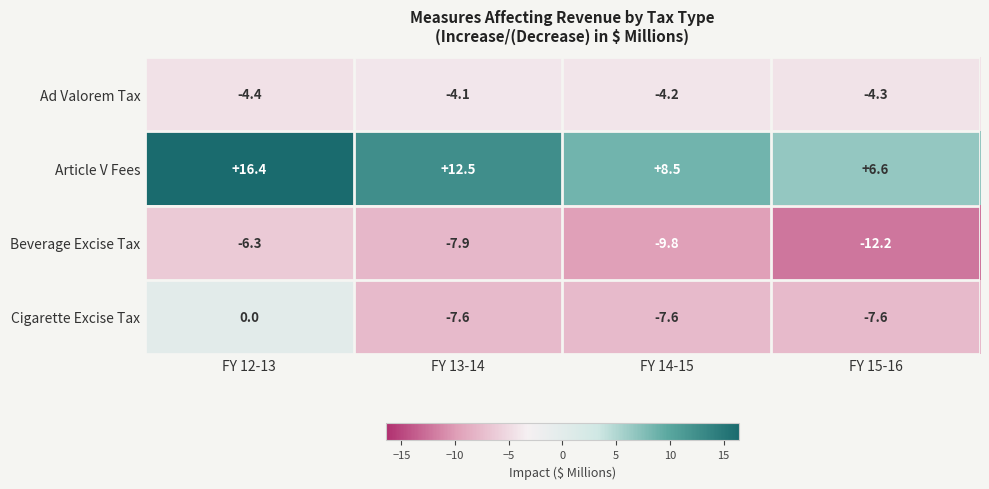

Count the number of data series in this chart.

4